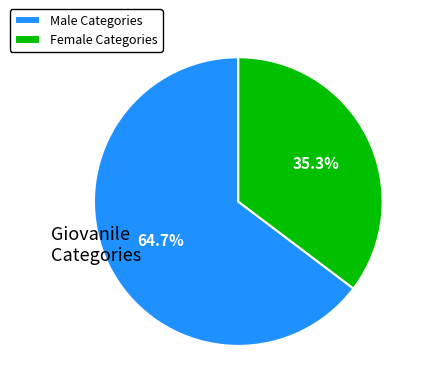

Rank the categories by value from lowest to highest.

Female Categories, Male Categories